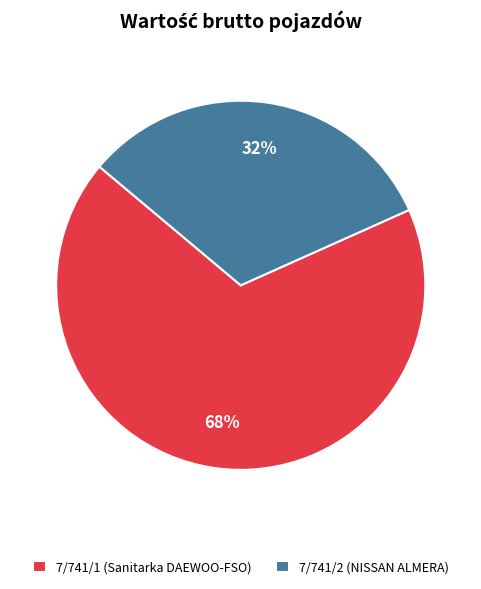

Is it true that 7/741/1 (Sanitarka DAEWOO-FSO) is 61% of the pie?

False